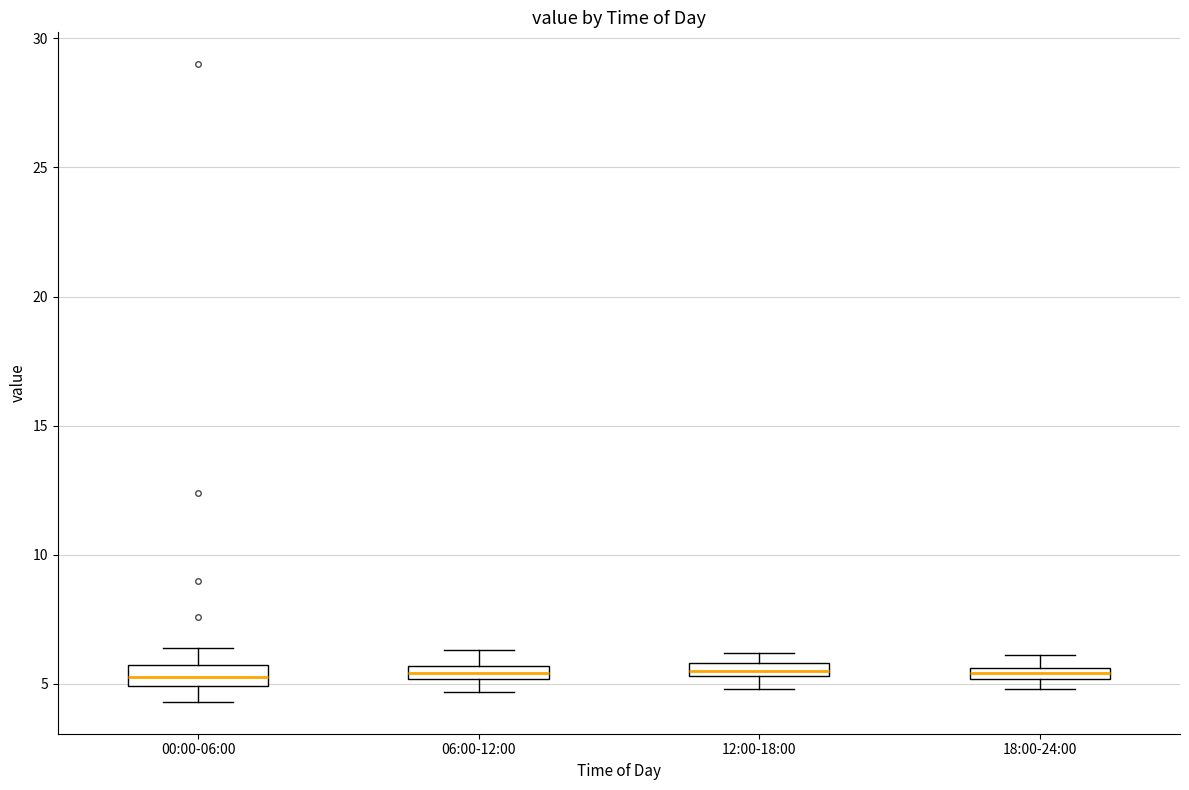

Where is the upper edge of the box for 00:00-06:00 on the y-axis? The values are not printed on the chart, so give them approximately, as read against the axis.

5.5